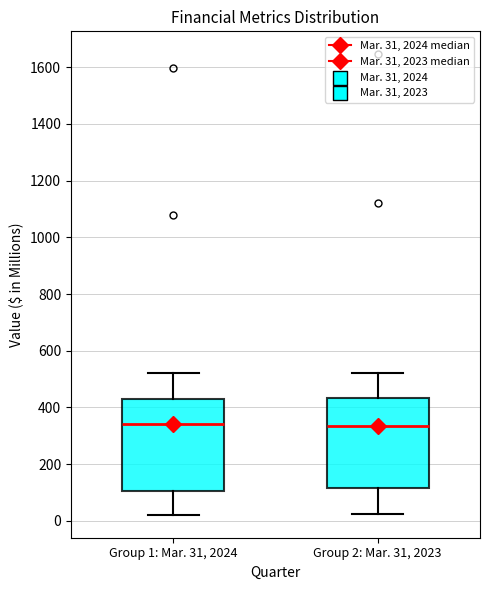

Reading left to right, read every box against the y-axis: the position of its median line, the range the box covers, and the ends of its whiskers. The values are not printed on the chart, so give them approximately, as read against the axis.

Group 1: Mar. 31, 2024: median 340, box 100 to 440, whiskers 20 to 520
Group 2: Mar. 31, 2023: median 340, box 120 to 440, whiskers 20 to 520